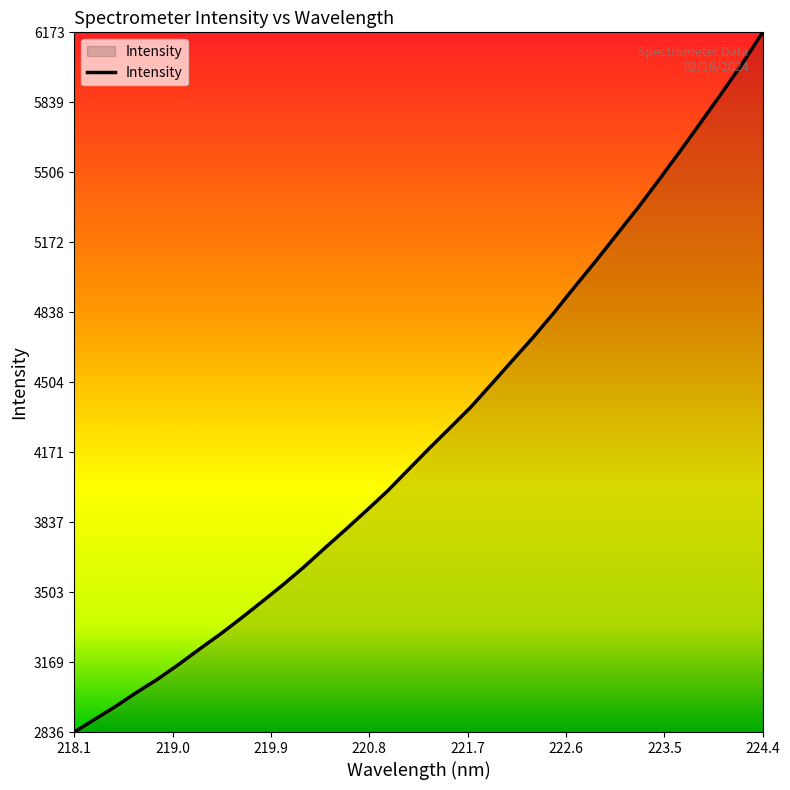

What is the difference between the maximum and minimum values?

3337.4